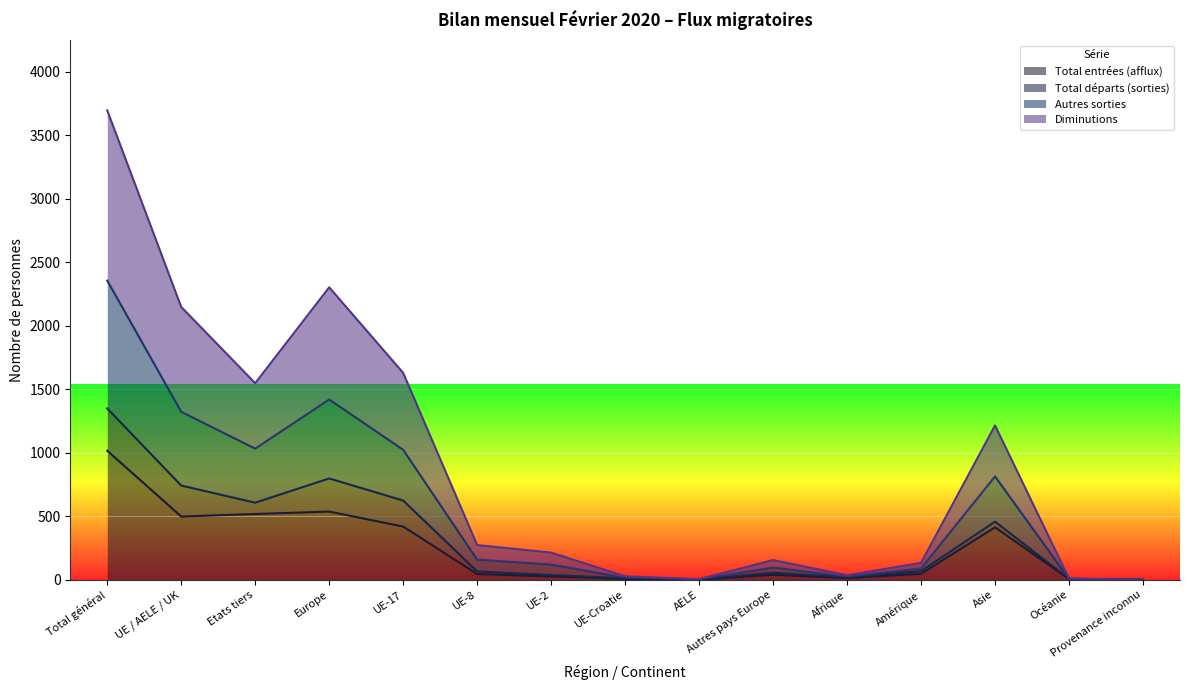

True or false: Total entrées (afflux) has a value of 0 at Provenance inconnu.

True